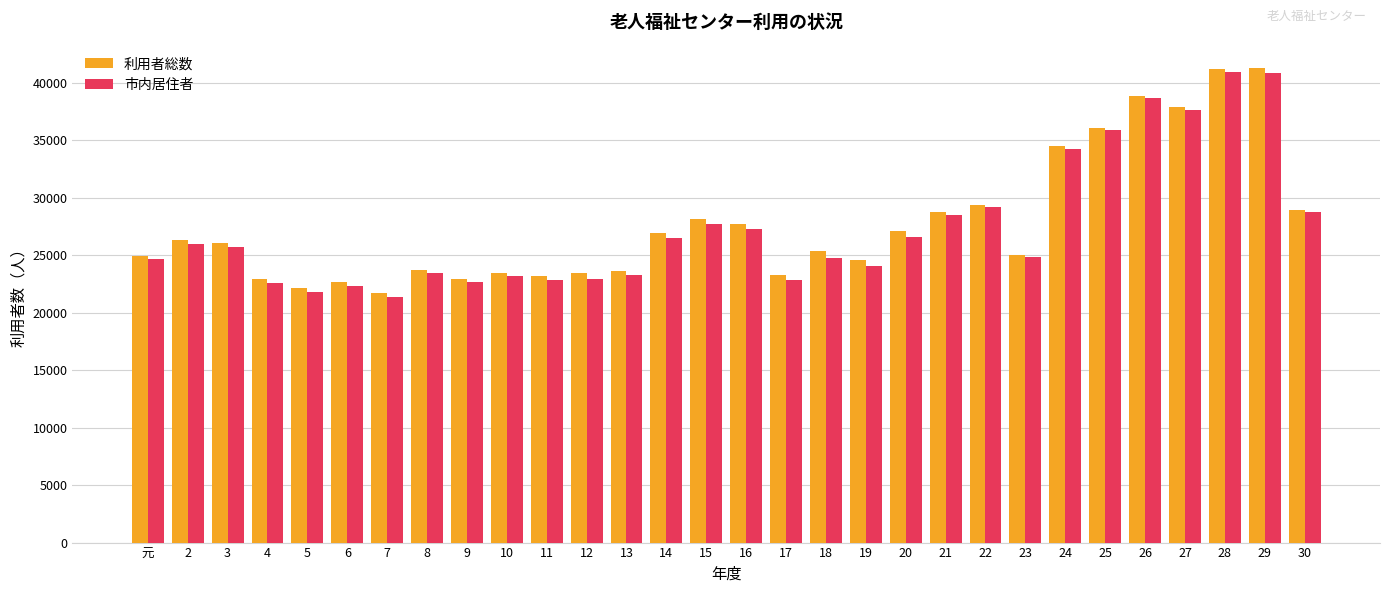

What is the total value across all series at 9?

45624